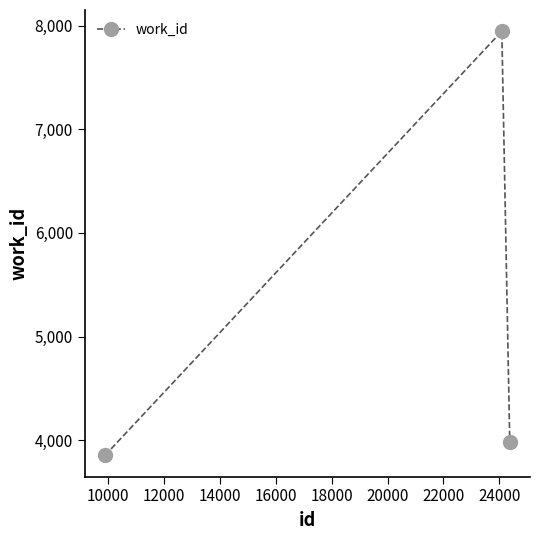

What is the average value?

5261